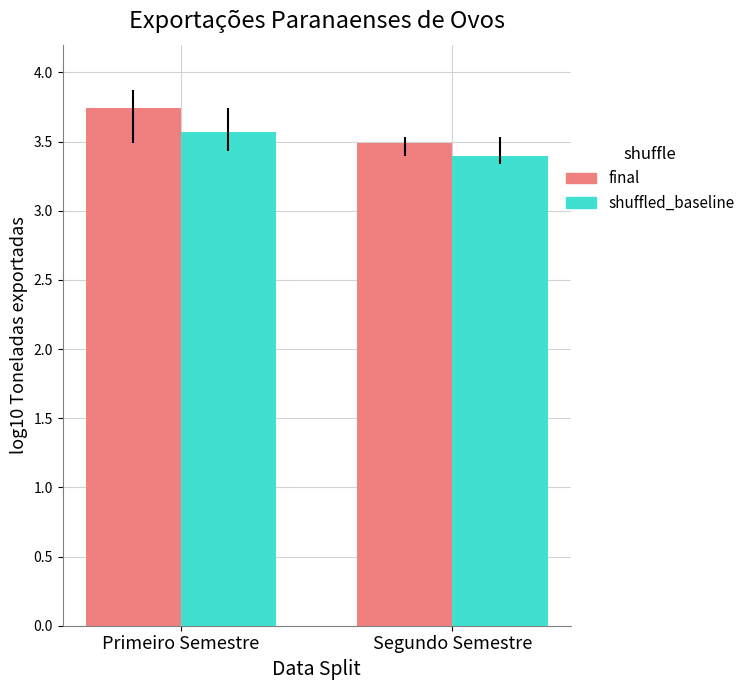

Does the chart contain any negative values?

No